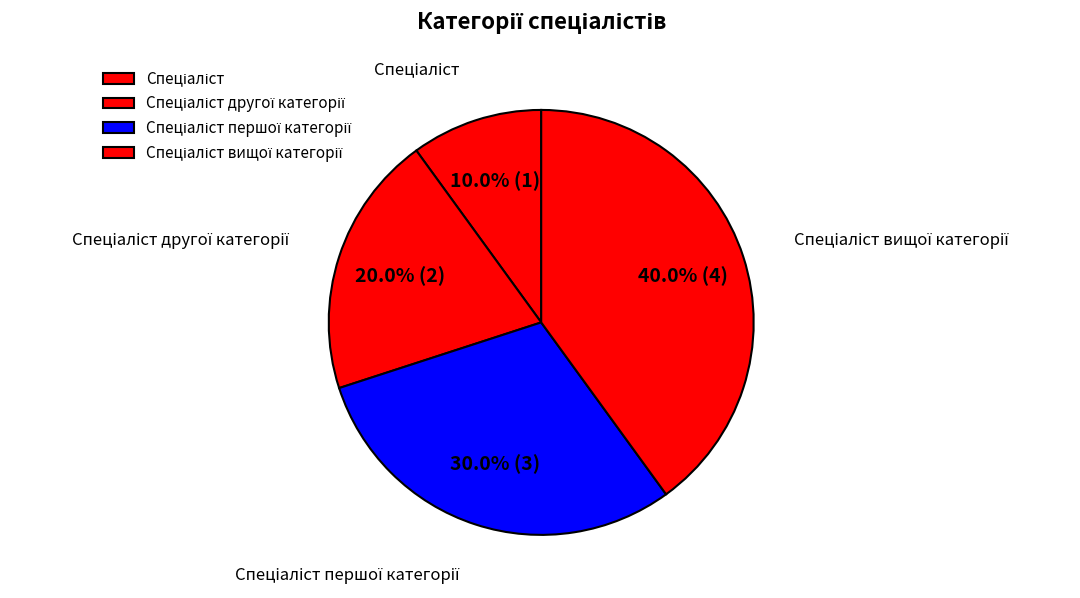

How many segments does this pie chart have?

4